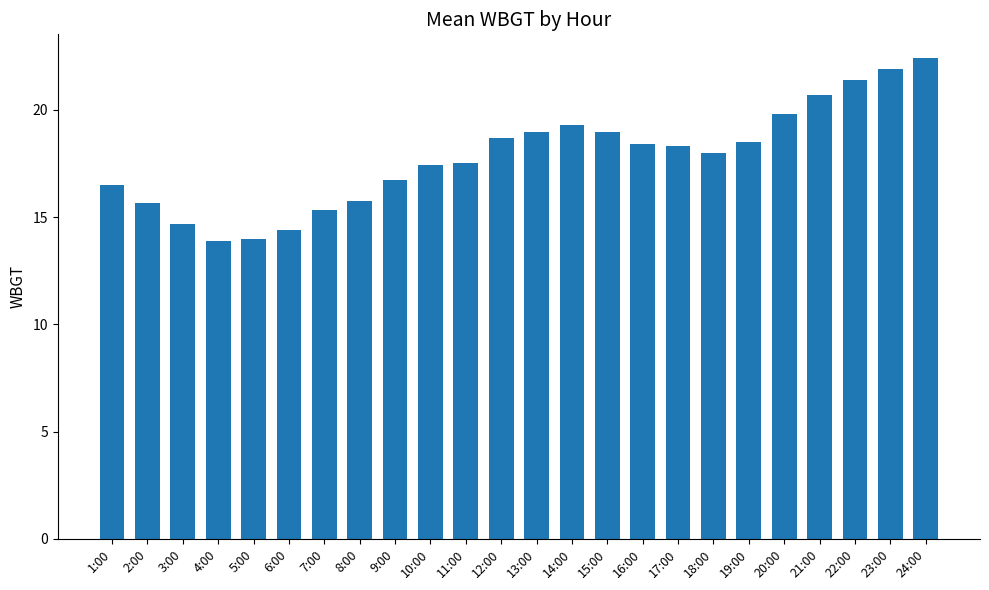

What is the difference between the values at 3:00 and 4:00?

0.8